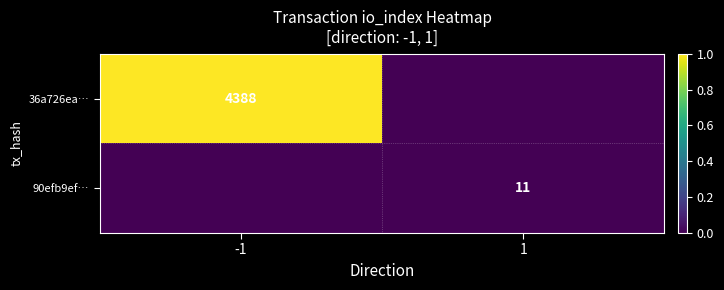

How many data points does each series have?

2